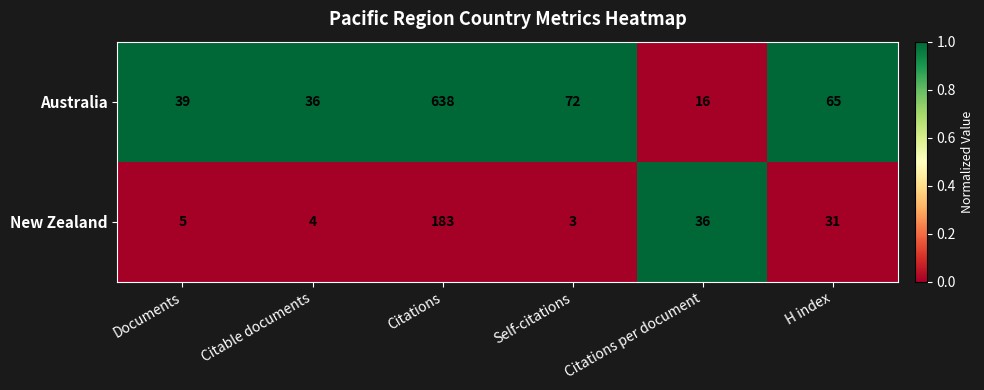

How many categories are shown in the chart?

6